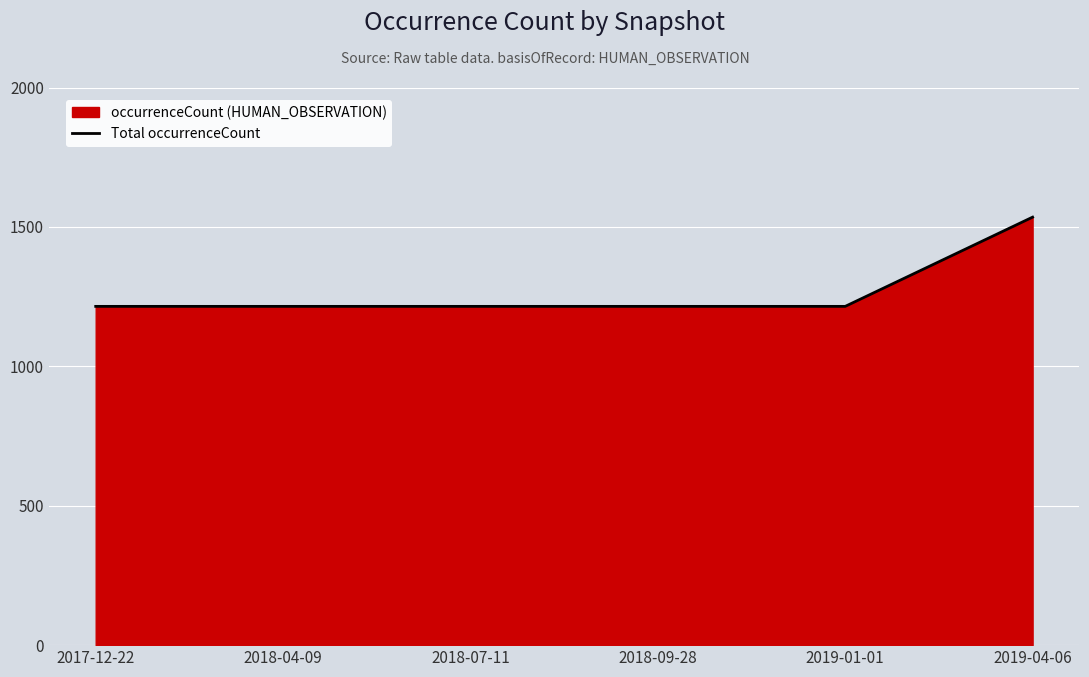

What is the label of the 1st point from the left?

2017-12-22